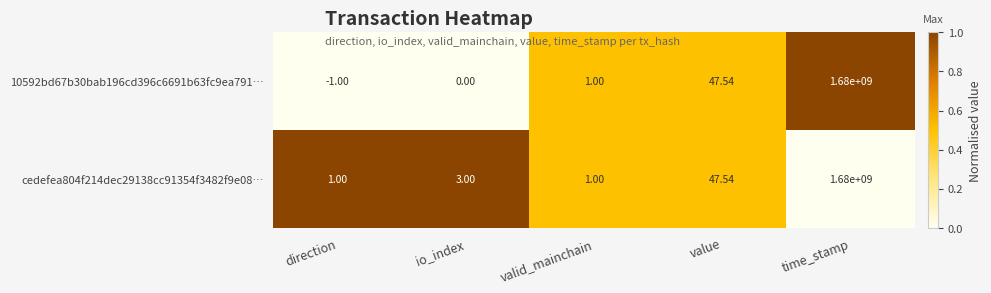

Rank the categories by 10592bd67b30bab196cd396c6691b63fc9ea791… value from highest to lowest.

time_stamp, value, valid_mainchain, io_index, direction